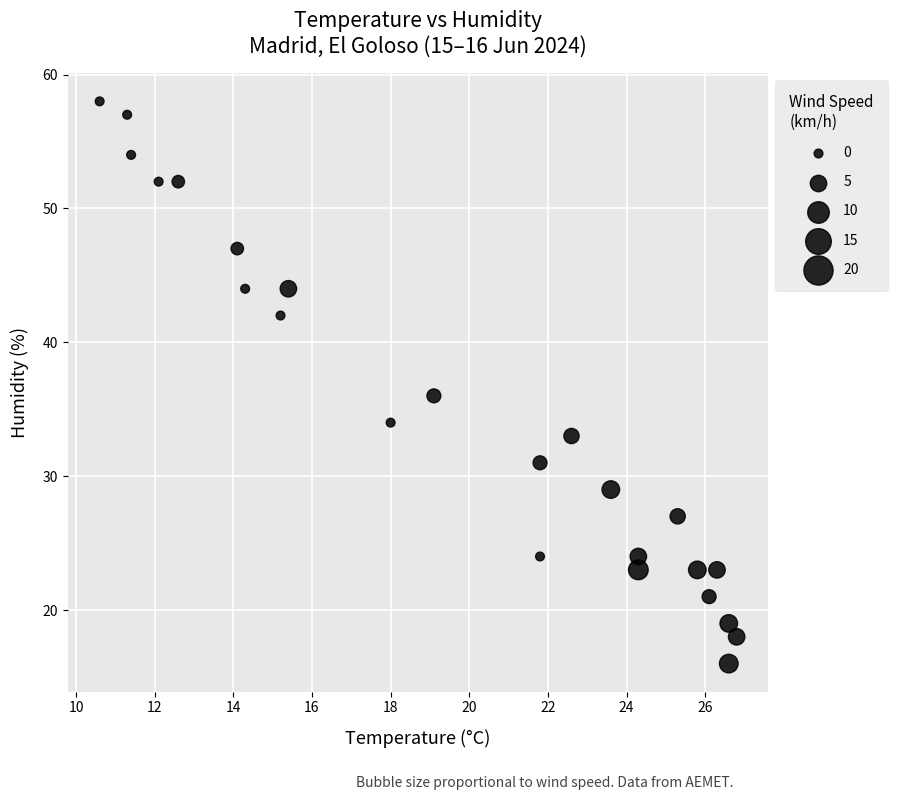

What is the range of Y values (max minus min)?

42